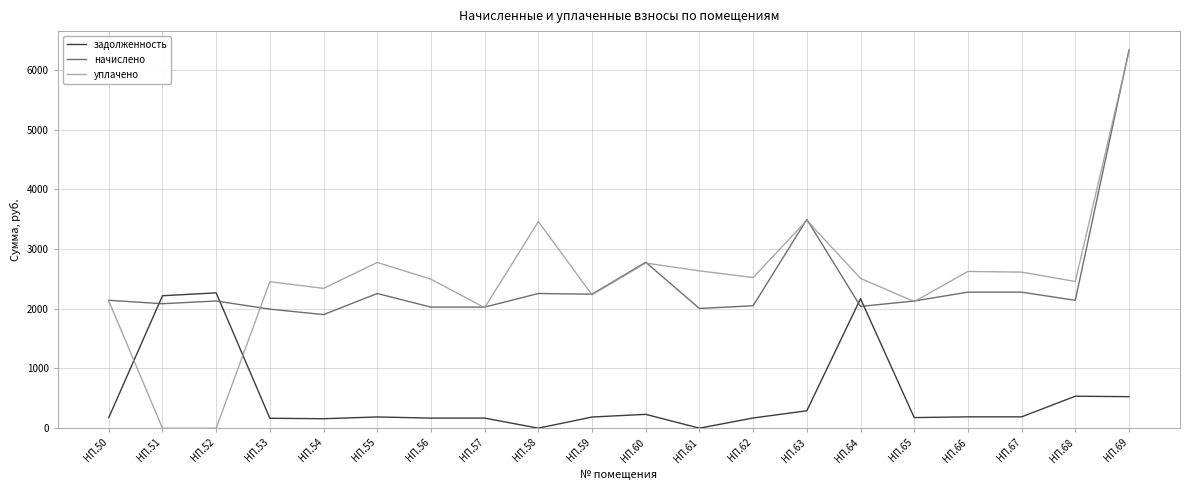

At which label does уплачено first exceed 2508?

НП.55